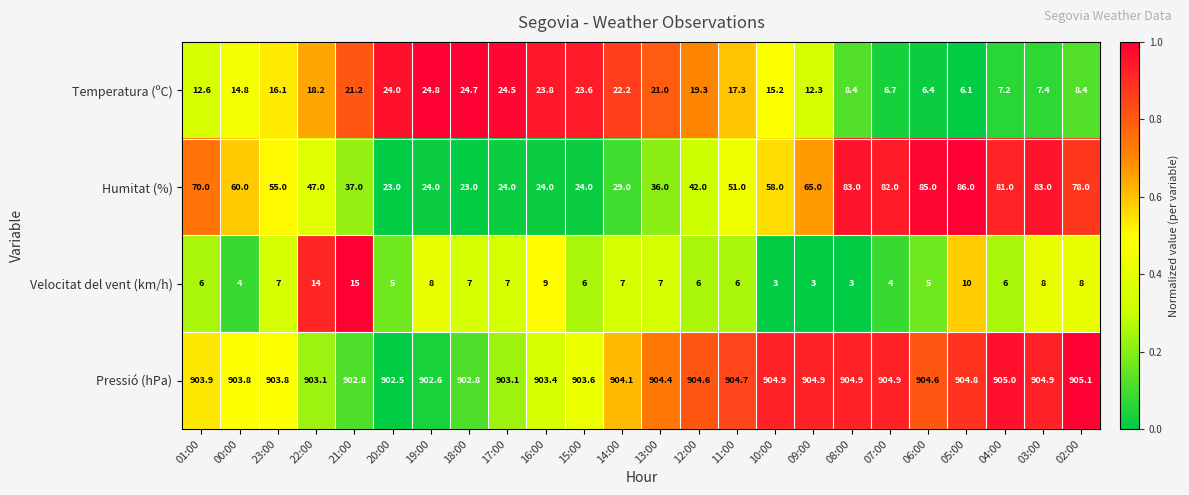

Count the number of categories in the chart.

24